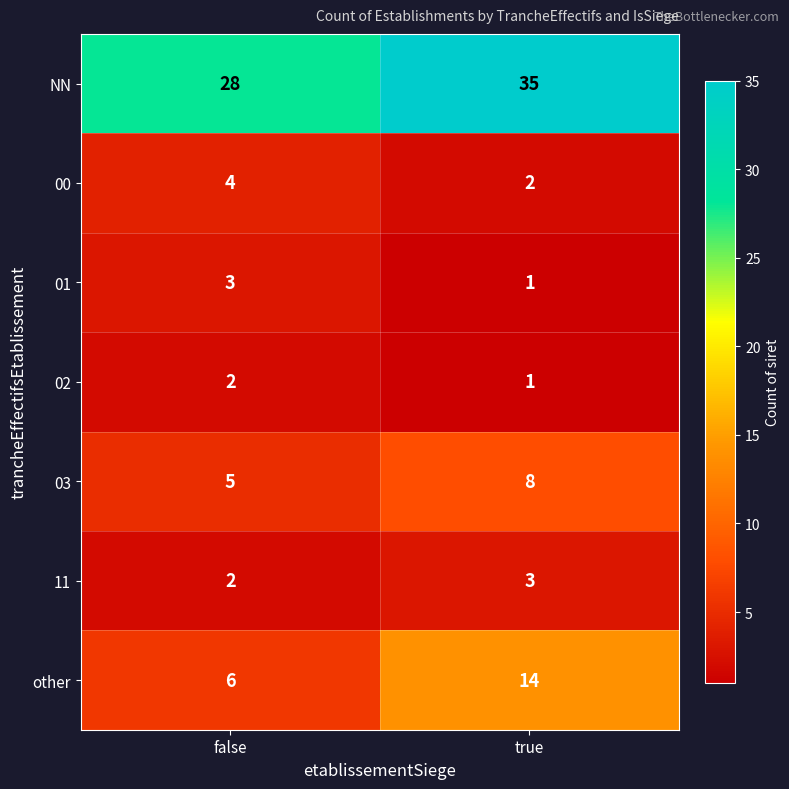

What is the sum of the 00 values at true and false?

6